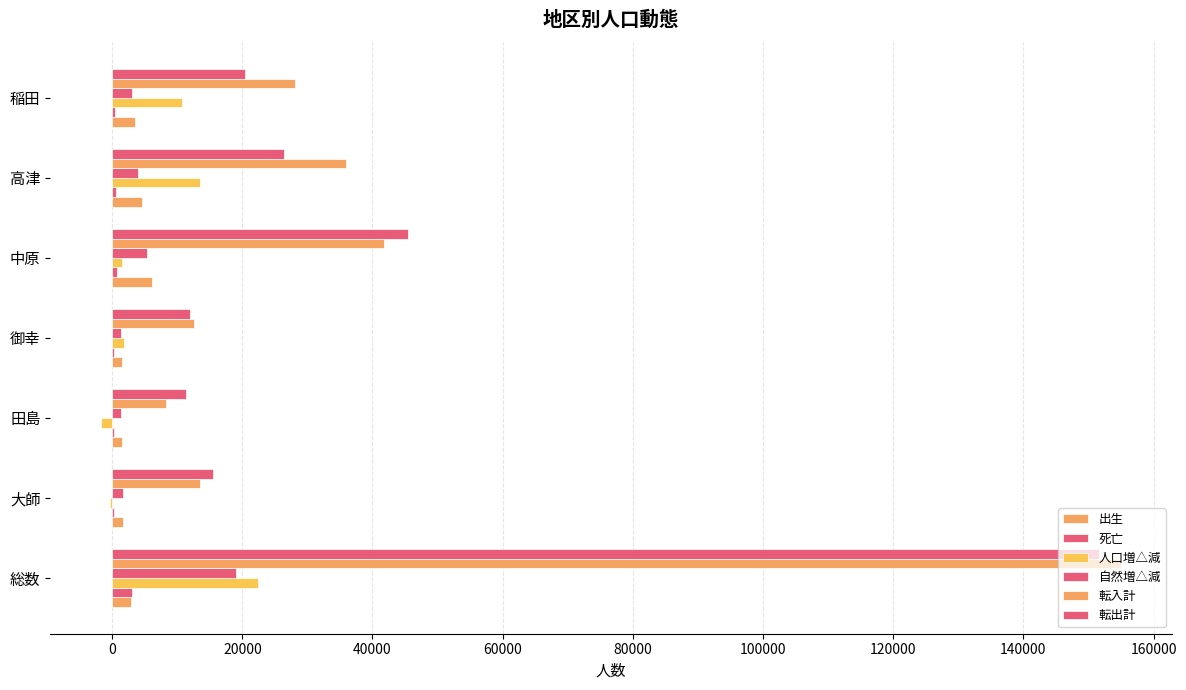

How many distinct data groups are displayed?

6